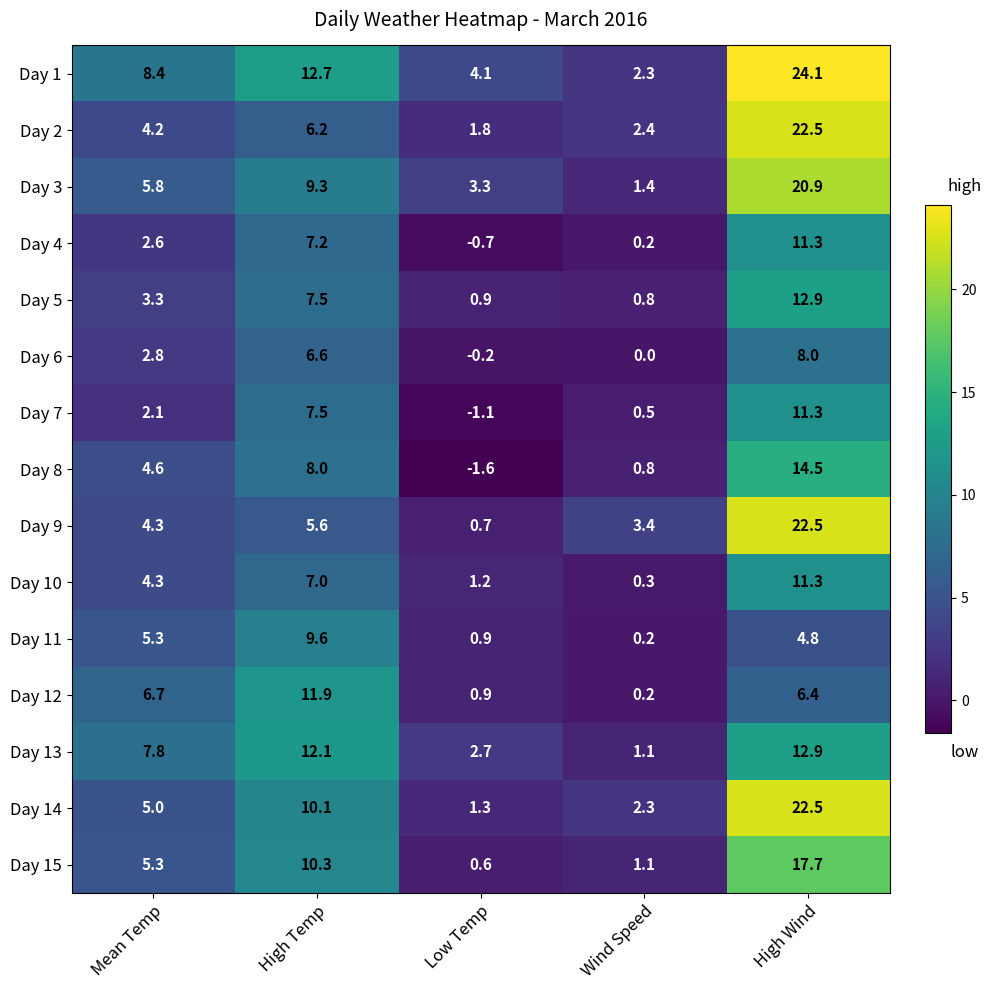

Is it true that Day 13 equals 12.1 at High Temp?

True